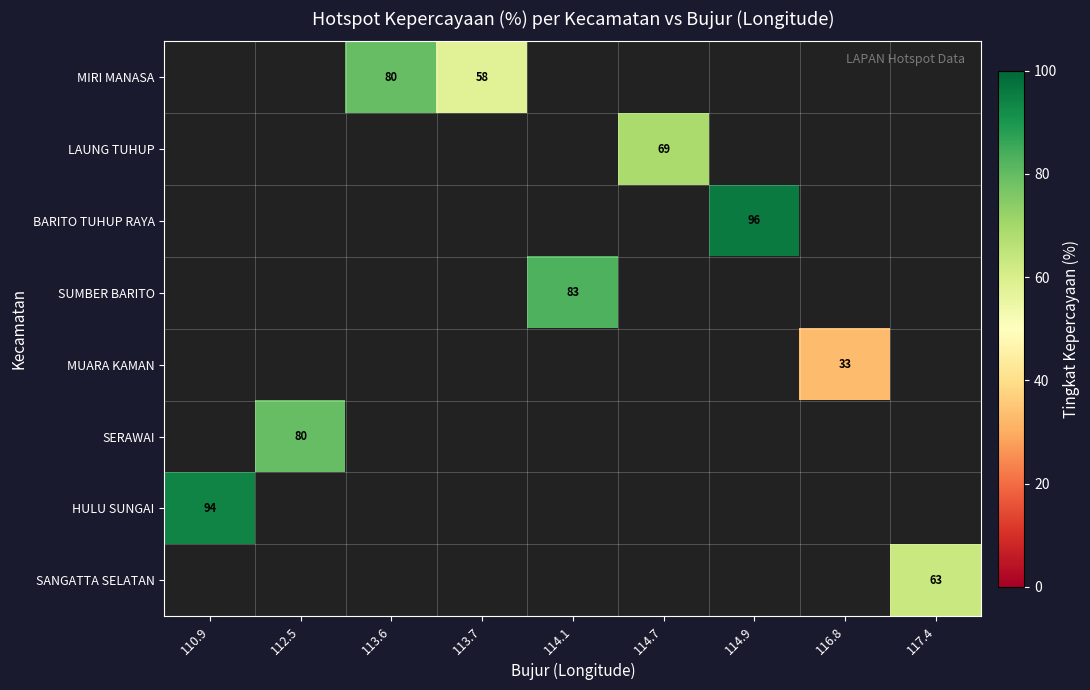

What is the greatest value displayed?

96.0